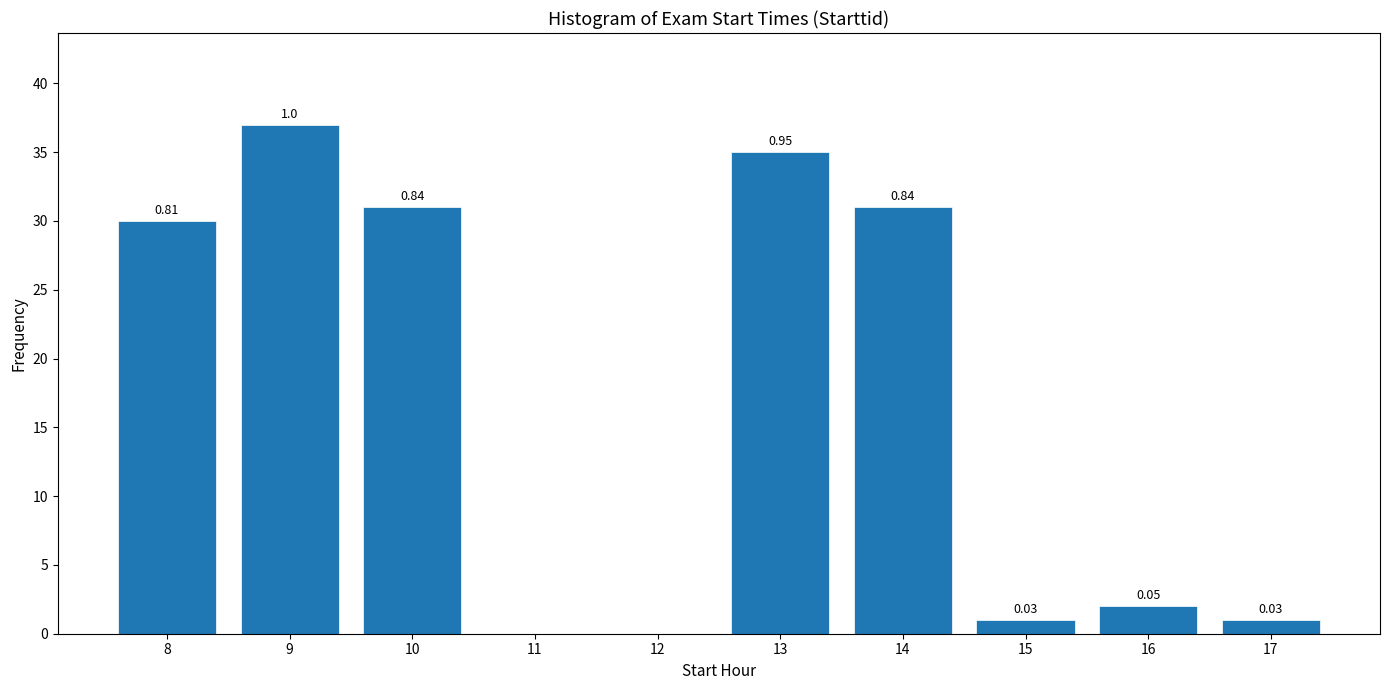

What is the sum of all values?

168